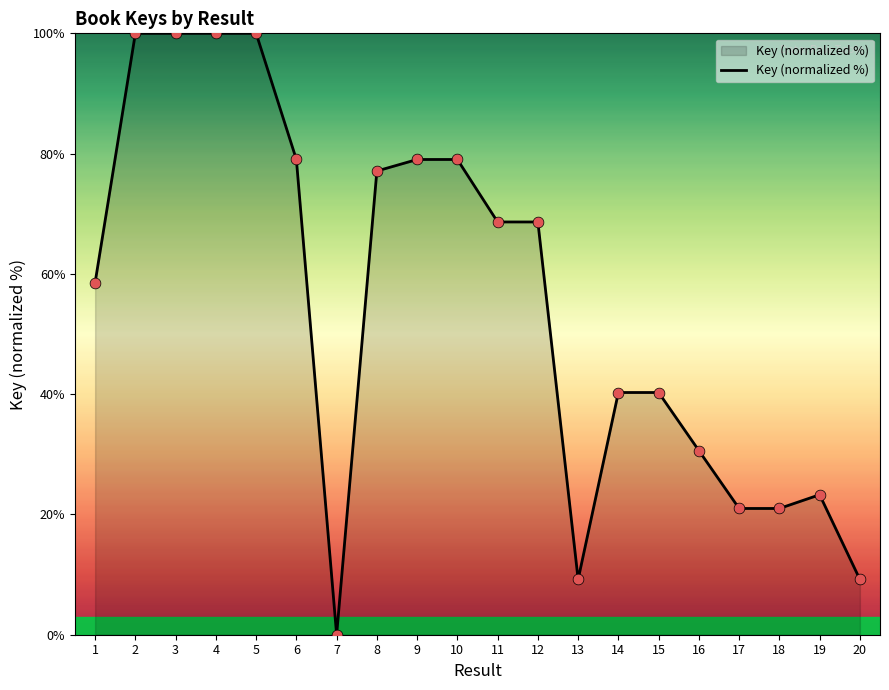

What is the ratio of the value at 11 to the value at 12?

1.0